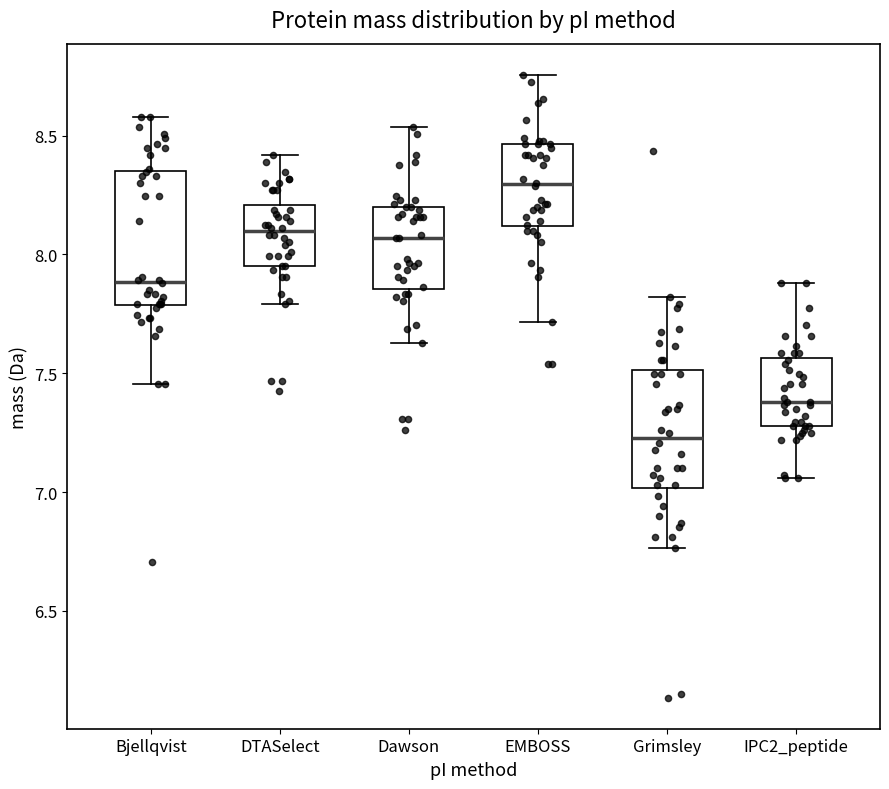

Where does the median line of the box for DTASelect sit on the y-axis? The values are not printed on the chart, so give them approximately, as read against the axis.

8.10